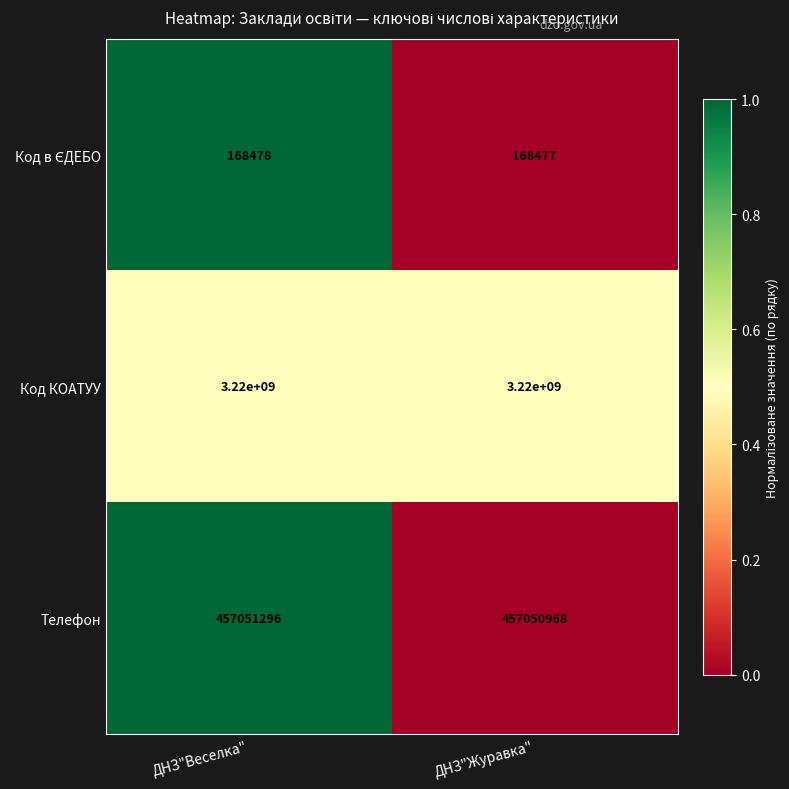

What is the maximum value shown in the chart?

3220000000